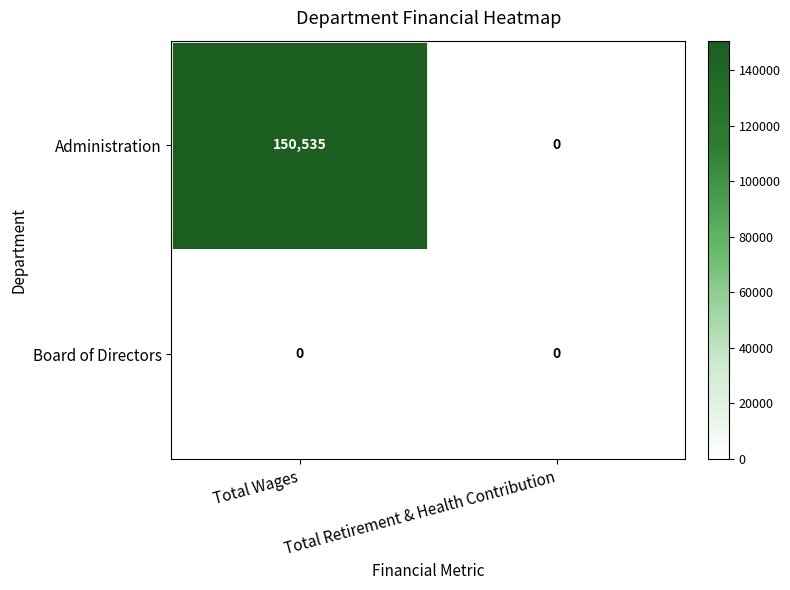

What is the difference between the Administration values at Total Wages and Total Retirement & Health Contribution?

150535